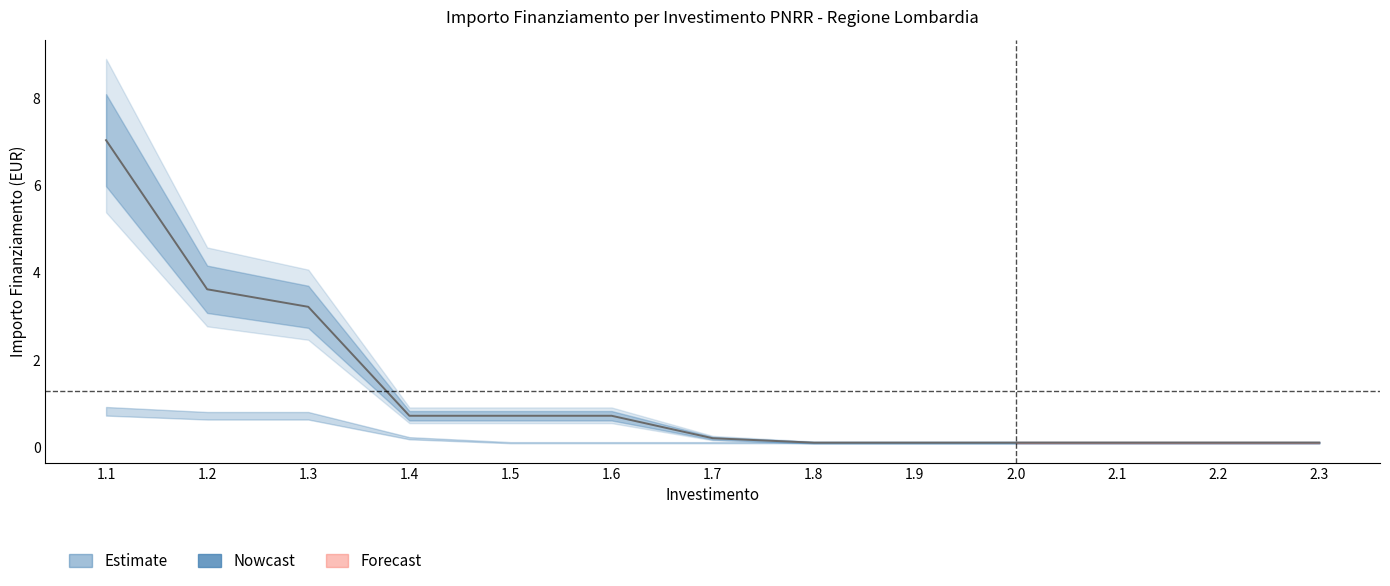

What is the difference between the maximum and second lowest values?

6.9